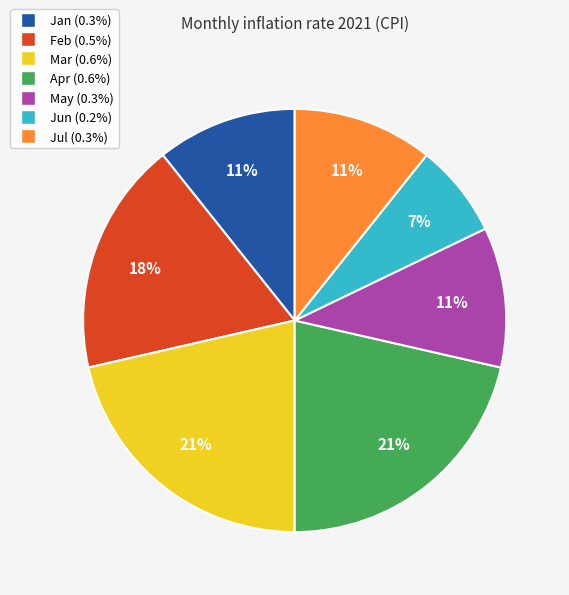

Count the number of slices in the pie.

7